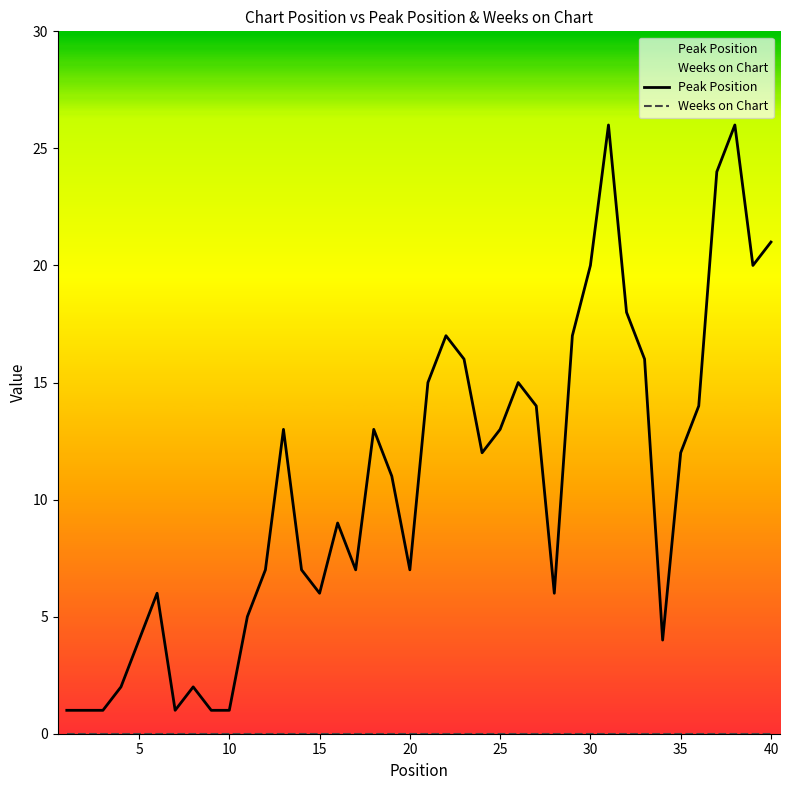

What is the maximum value for Peak Position?

26